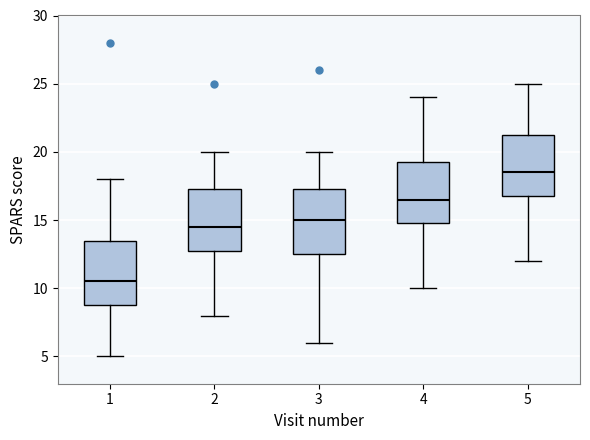

Where does the median line of the box at x = 1 sit on the y-axis? The values are not printed on the chart, so give them approximately, as read against the axis.

10.5